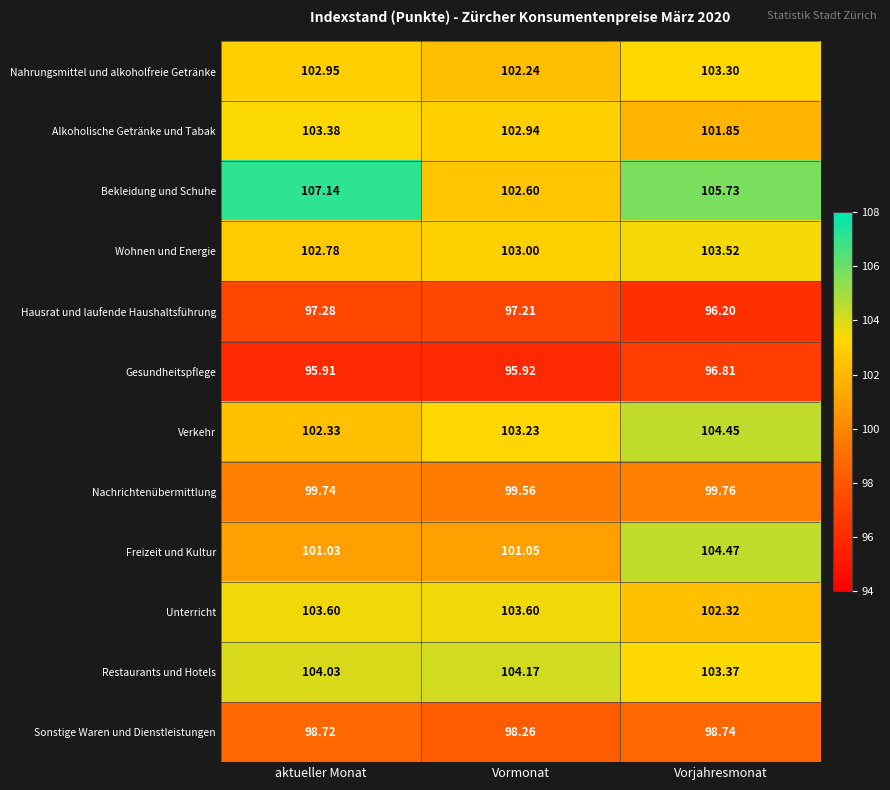

At which category does the chart reach its peak across all series?

aktueller Monat